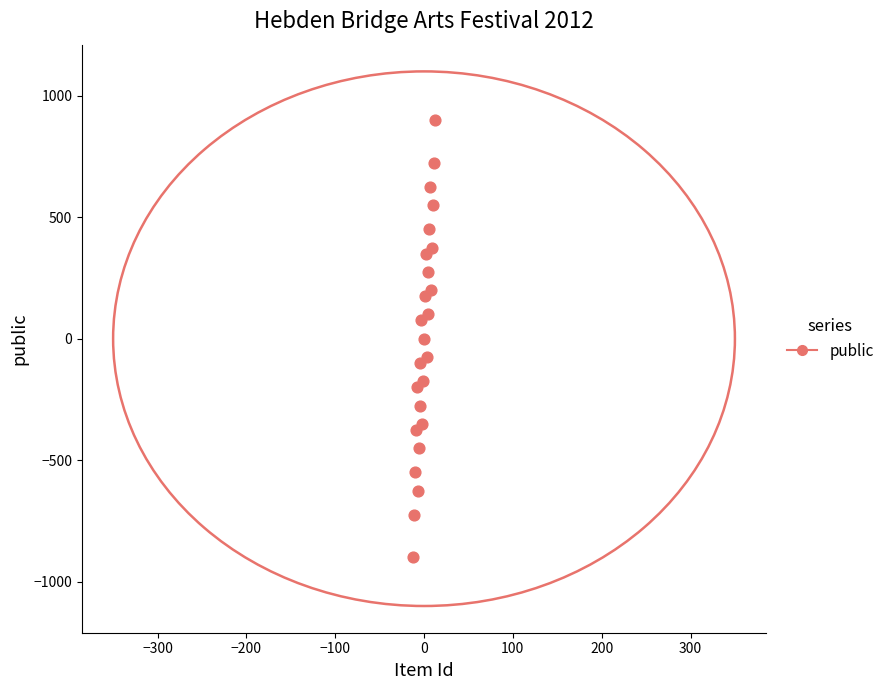

What is the range of Y values (max minus min)?

1800